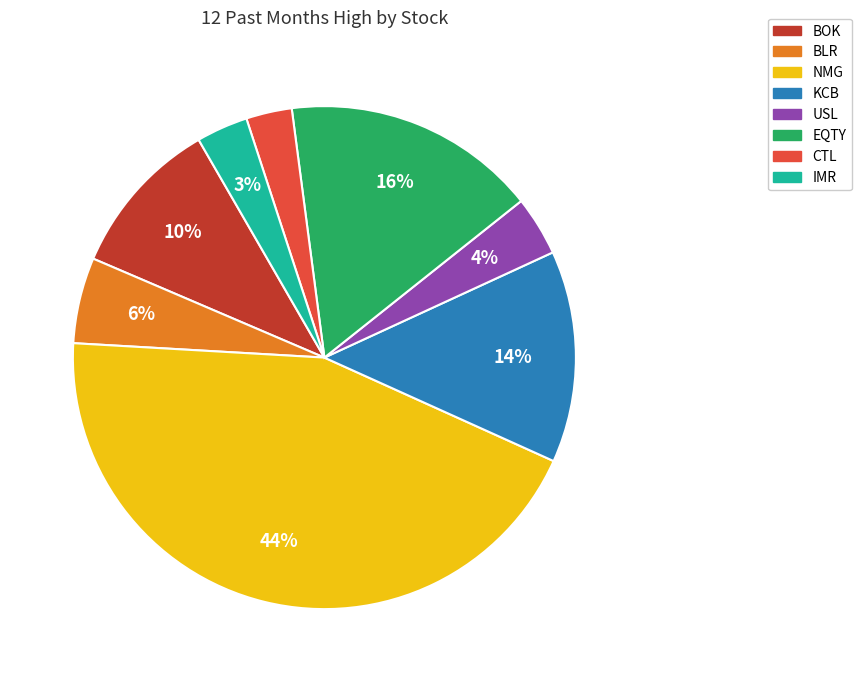

To the nearest percent, what is the difference between the largest and smallest slice percentages?

41%